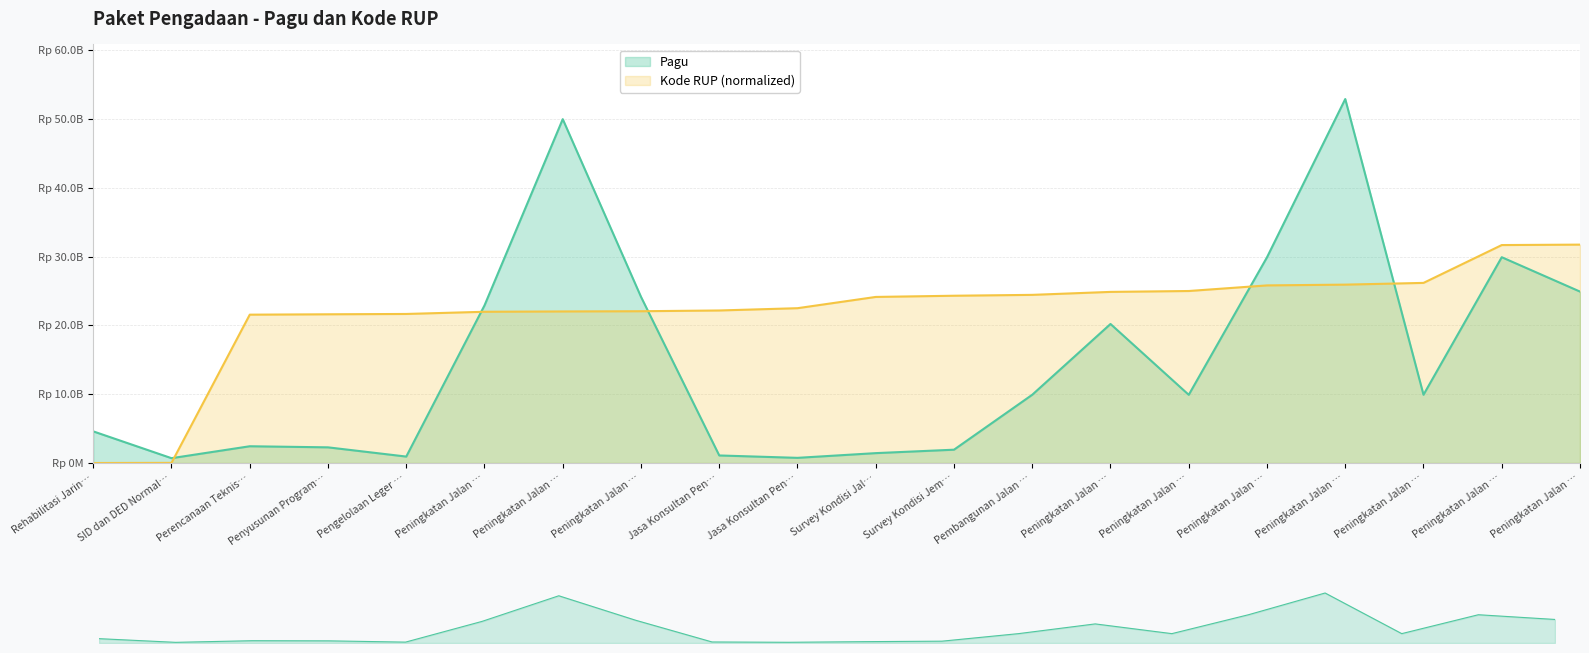

The value of Kode RUP at Survey Kondisi Jem… is 24323061400.6. True or false?

True